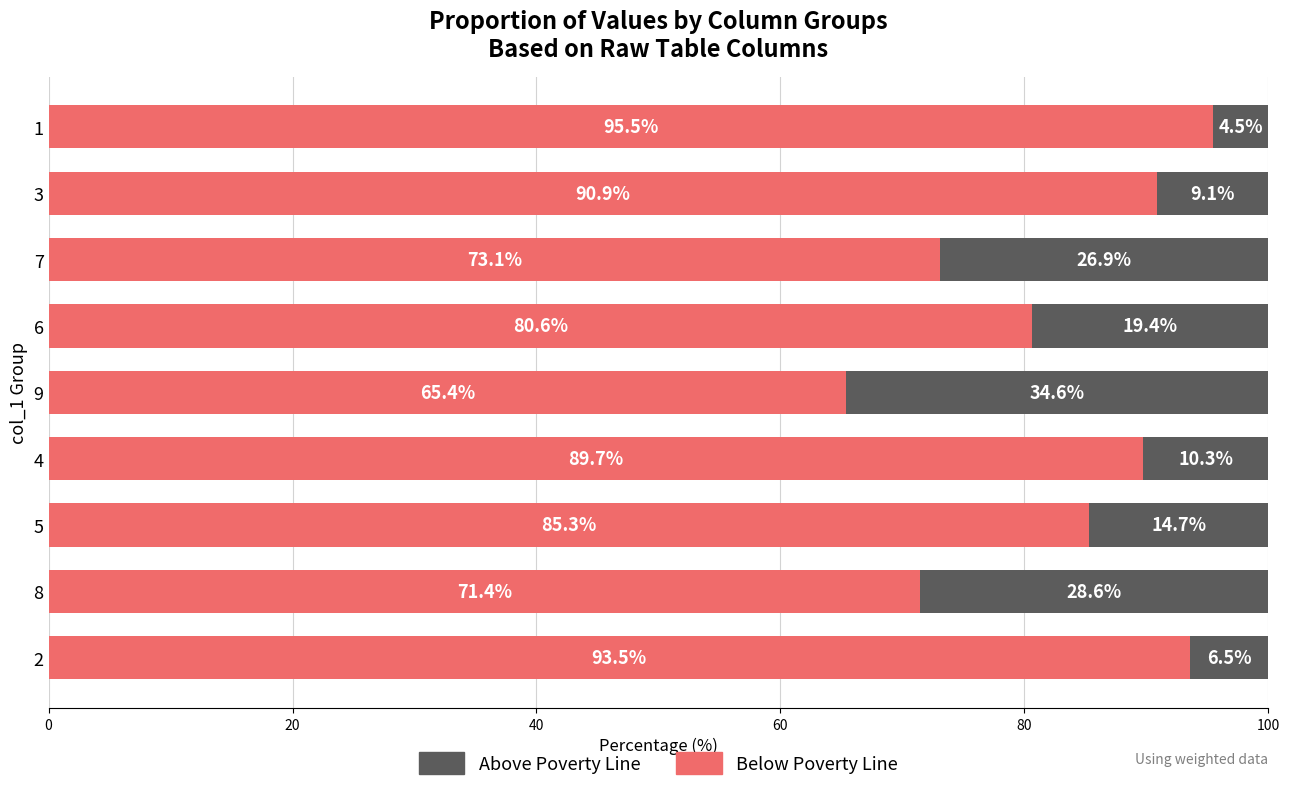

What is the approximate value of Below Poverty Line at 9?

65.4